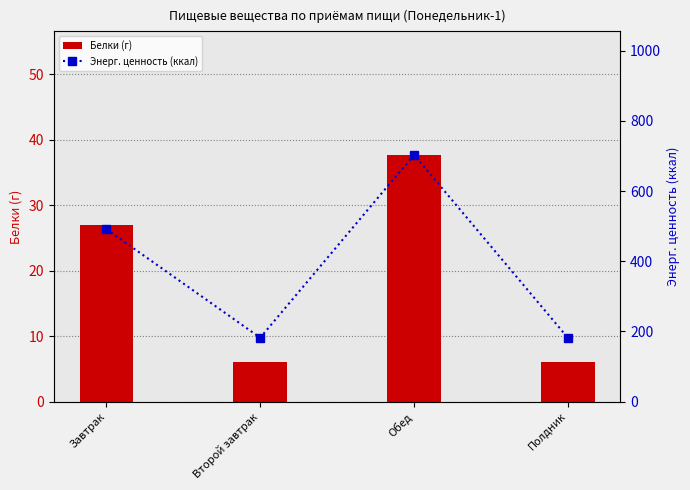

Reading left to right, transcribe all the data shown in this chart.

Белки (г): Завтрак=27.0	Второй завтрак=6.1	Обед=37.7	Полдник=6.1
Энерг. ценность (ккал): Завтрак=491.4	Второй завтрак=182.3	Обед=703.4	Полдник=182.3